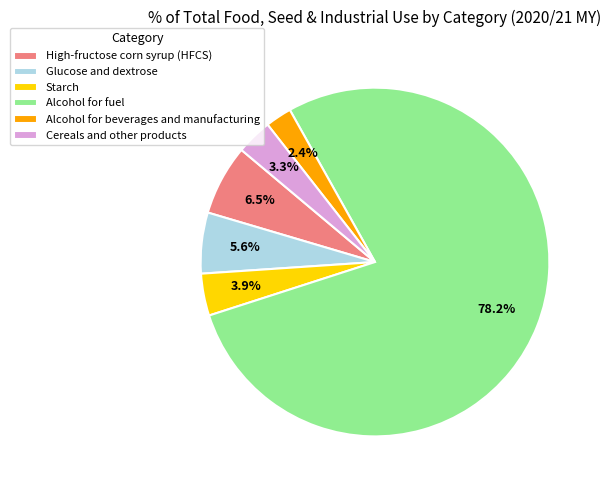

To the nearest percent, what is the difference between the High-fructose corn syrup (HFCS) and Alcohol for beverages and manufacturing slice percentages?

4%